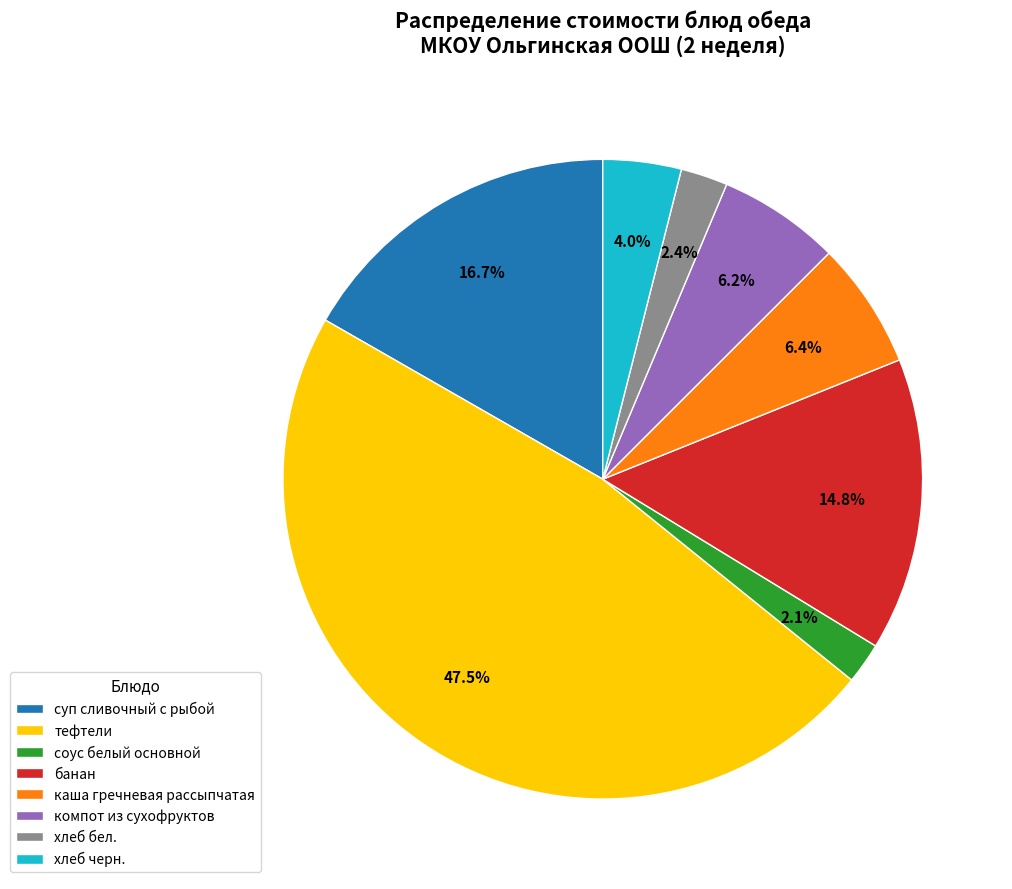

How much of the chart is everything except банан?

85.2%